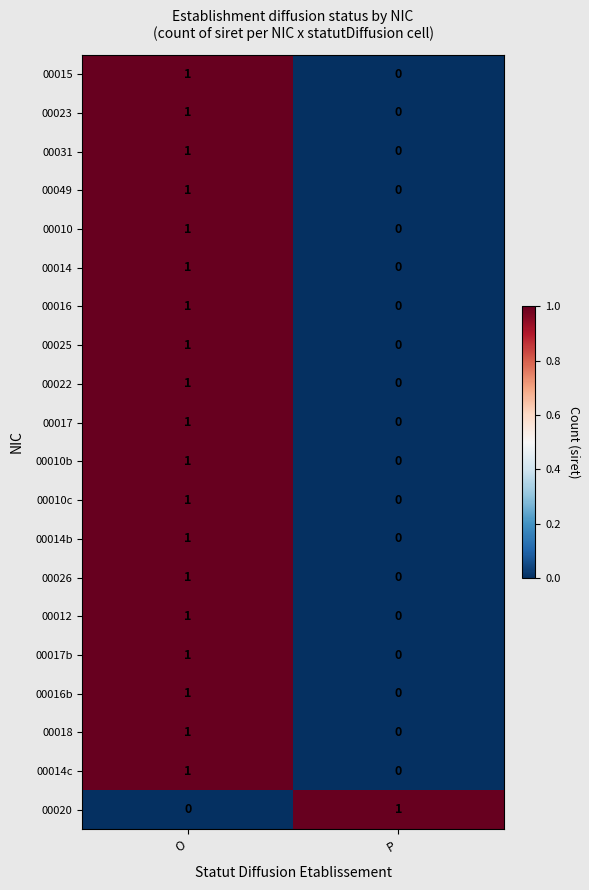

Is it true that 00016b equals 1 at P?

False